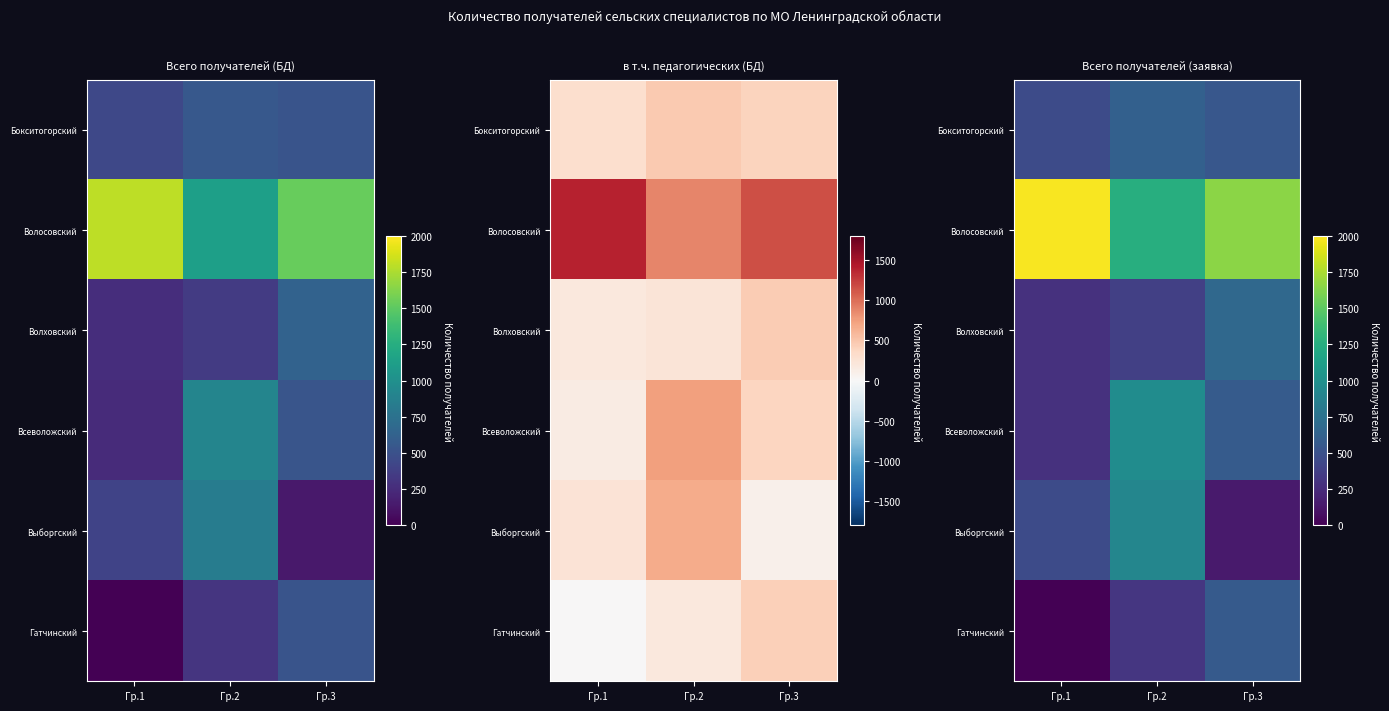

Is the value of Гатчинский at Гр.2 greater than the value of Волосовский at Гр.1?

No